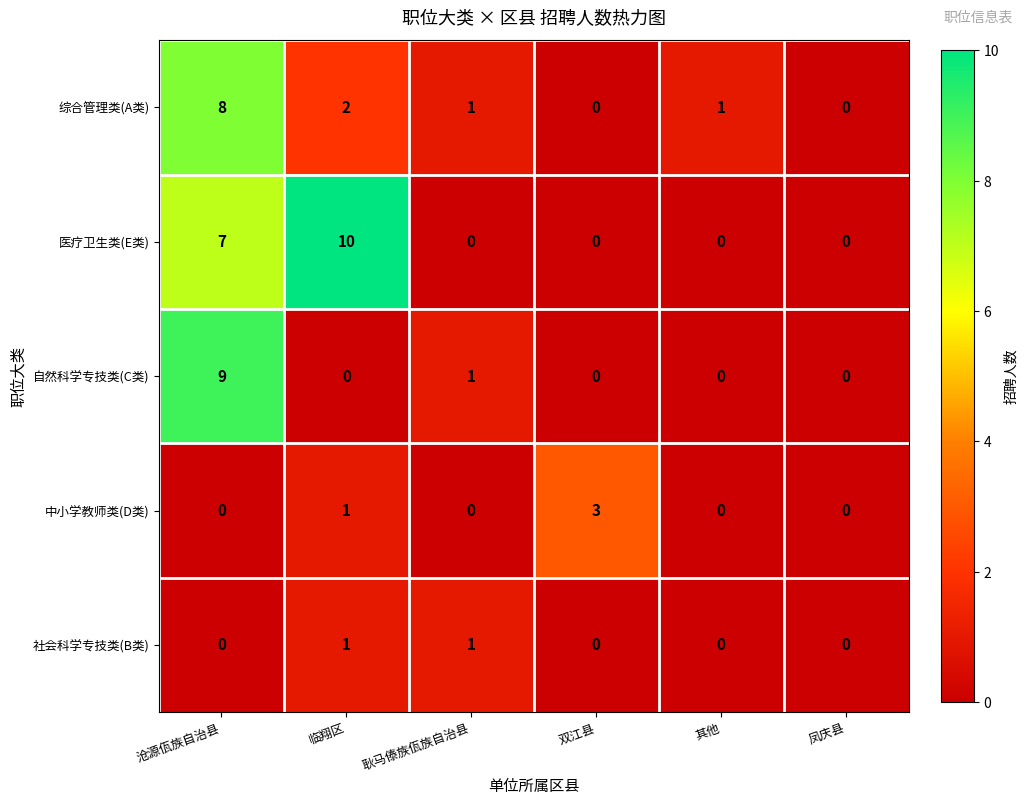

What is the difference between the maximum and minimum values in the 医疗卫生类(E类) series?

10